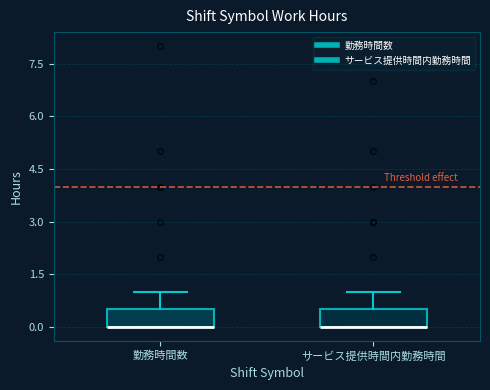

Reading left to right, transcribe this box plot: for each box, give where its median line is, the range the box spans, and where its two whiskers end, as read against the y-axis. The values are not printed on the chart, so give them approximately, as read against the axis.

勤務時間数: median 0.0 (drawn on the box's lower edge), box 0.0 to 0.6, whiskers 0.0 to 1.0
サービス提供時間内勤務時間: median 0.0 (drawn on the box's lower edge), box 0.0 to 0.6, whiskers 0.0 to 1.0